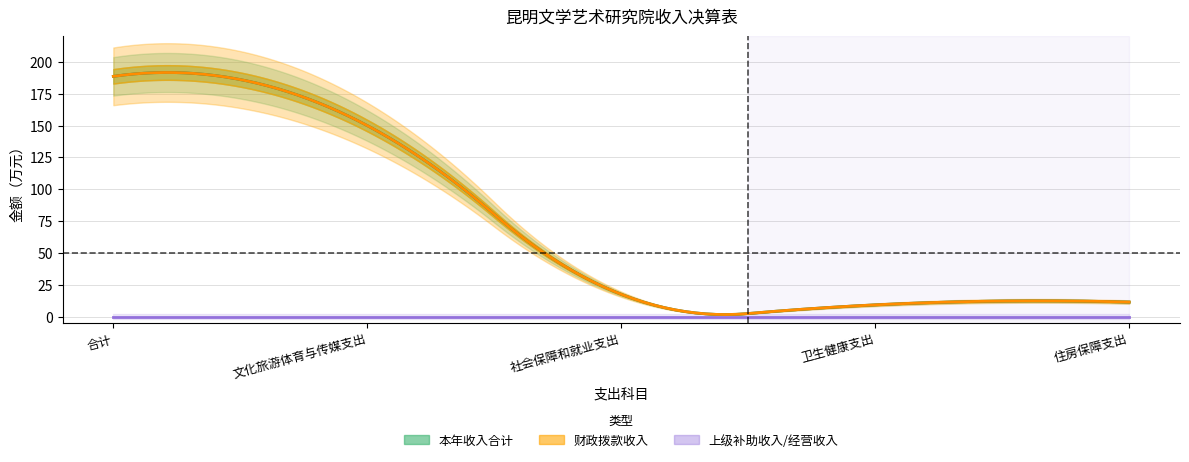

True or false: 财政拨款收入 and 本年收入合计 cross at least once.

False